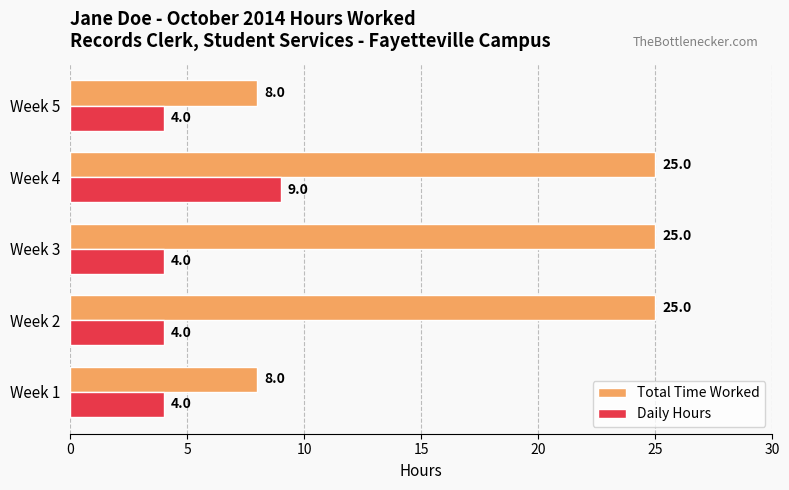

What is the highest value of the Total Time Worked series?

25